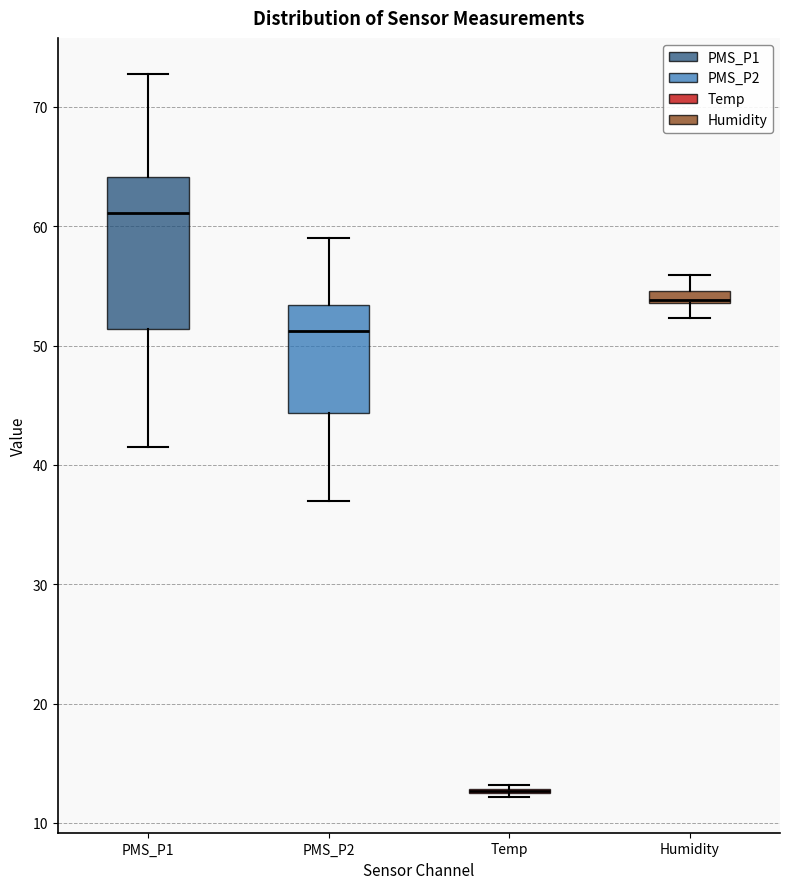

Where does the upper whisker of the box for PMS_P1 end on the y-axis? The values are not printed on the chart, so give them approximately, as read against the axis.

73